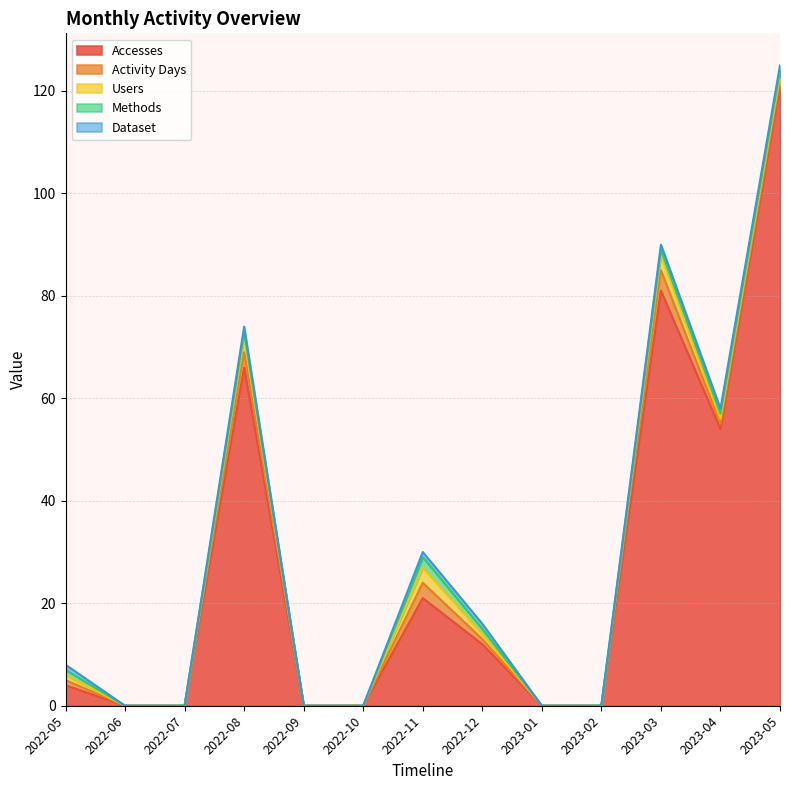

What is the total value across all series at 2022-11?

30